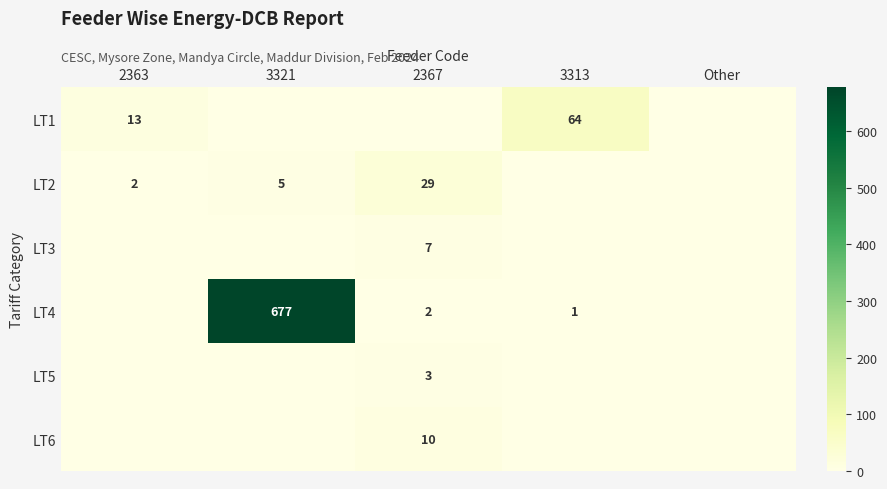

Is the value of LT1 at 2363 greater than the value of LT4 at 2367?

Yes